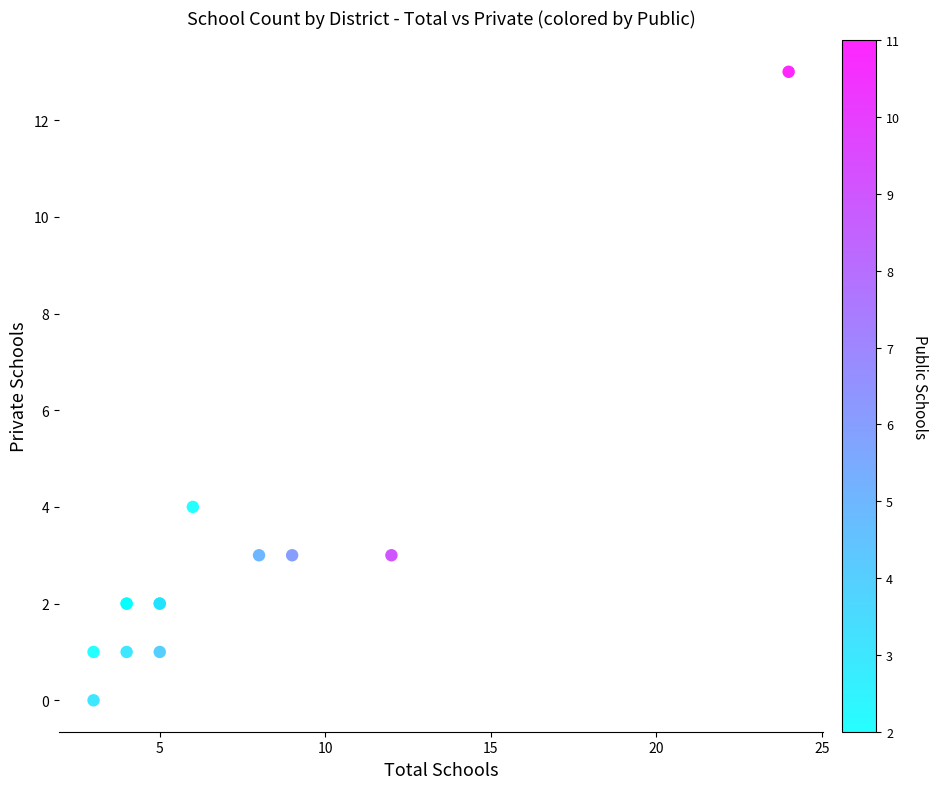

What Y value in the scatter plot is closest to 6?

4